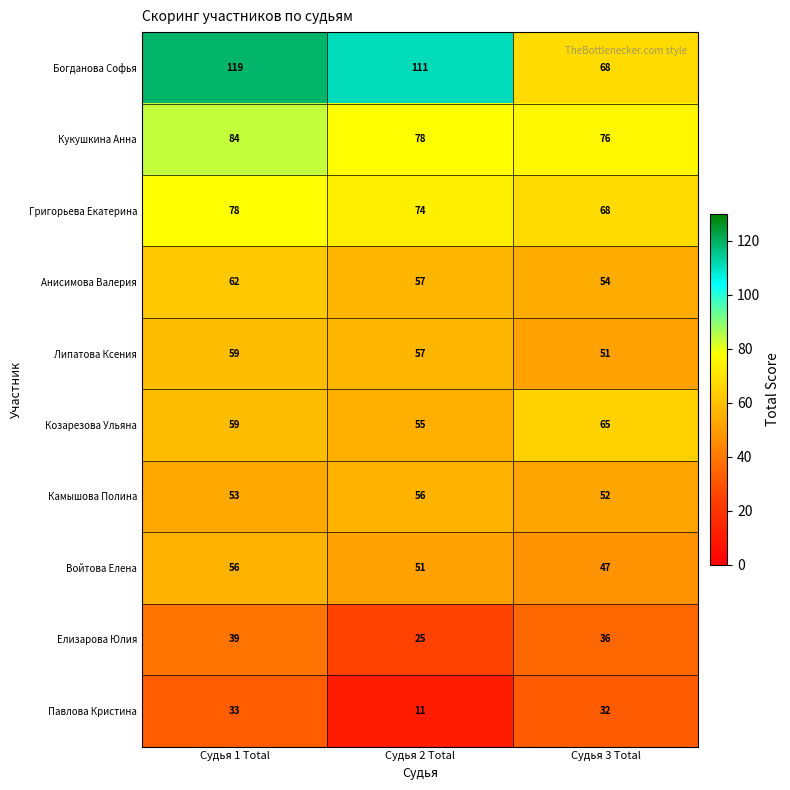

At which category is the sum across all series the highest?

Судья 1 Total